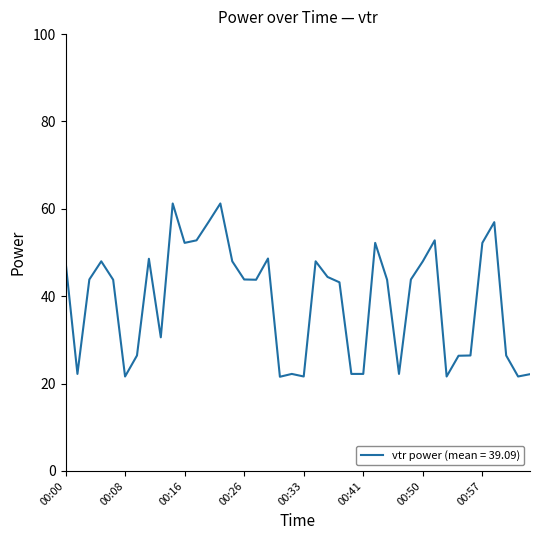

What is the greatest value displayed?

61.2